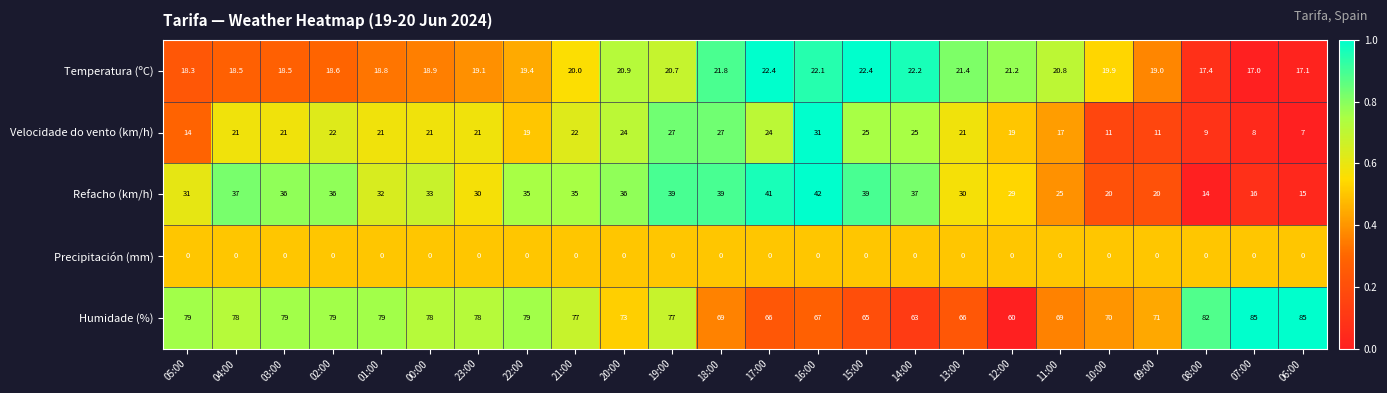

What is the maximum value shown in the chart?

85.0